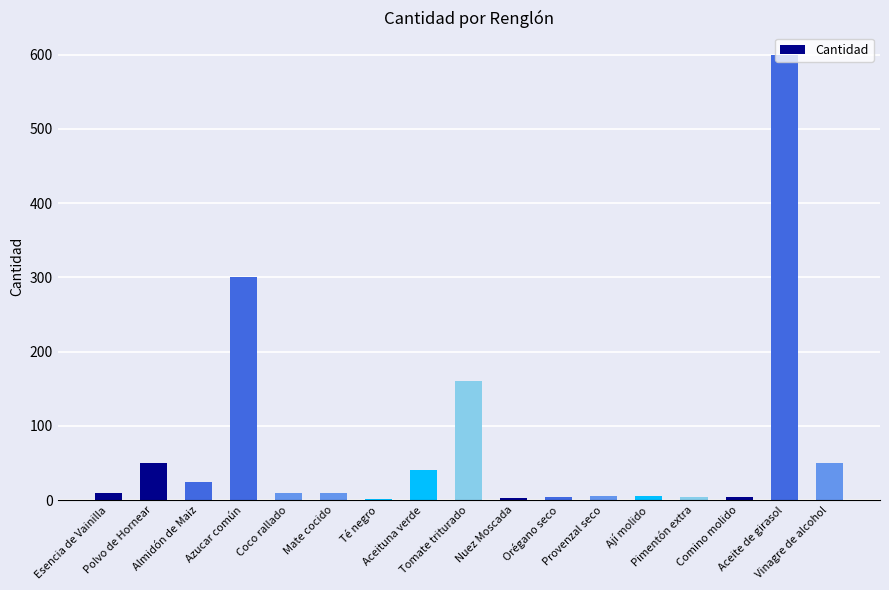

What is the sum of all values?

1282